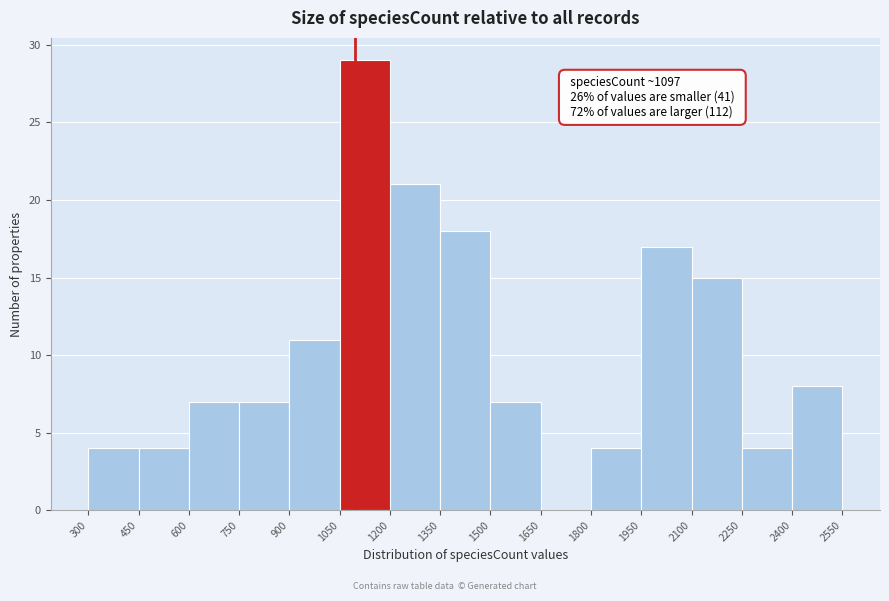

Which range on the x-axis has the tallest bar?

1050 to 1200